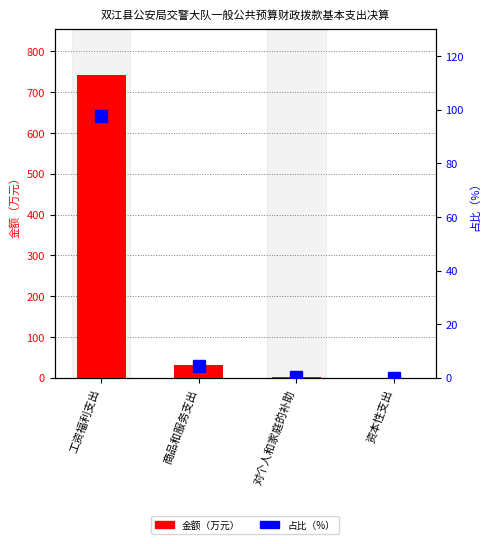

List the labels in order of 金额（万元） value, smallest first.

资本性支出, 对个人和家庭的补助, 商品和服务支出, 工资福利支出